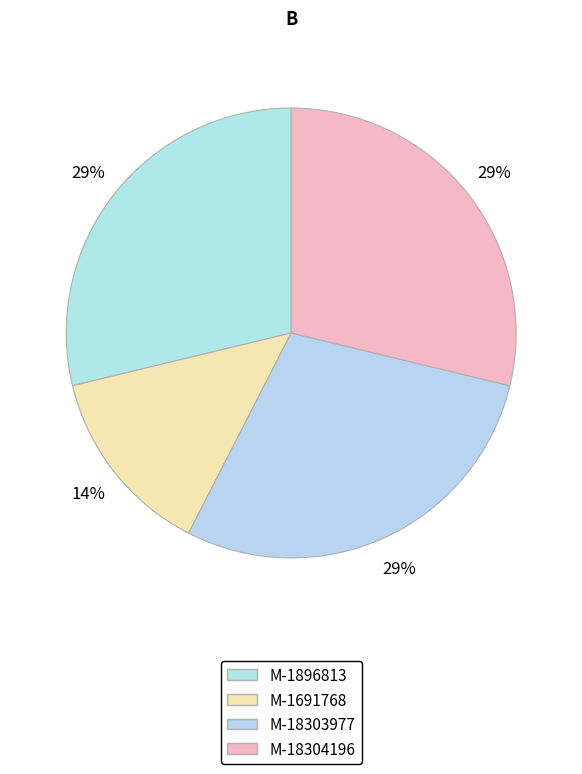

How many segments does this pie chart have?

4